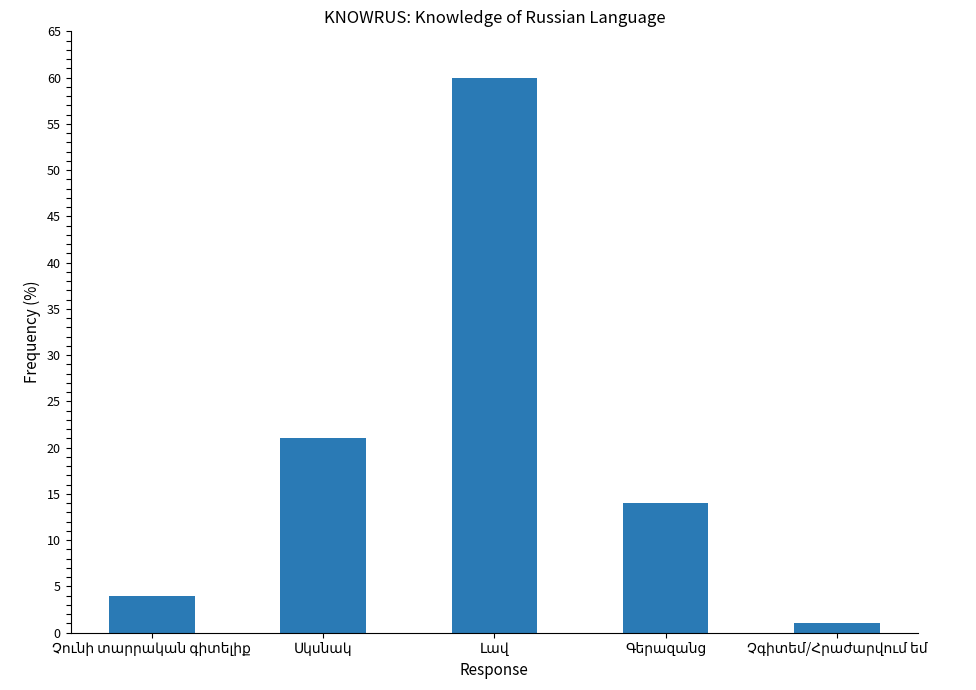

What is the difference between the maximum and minimum values?

59